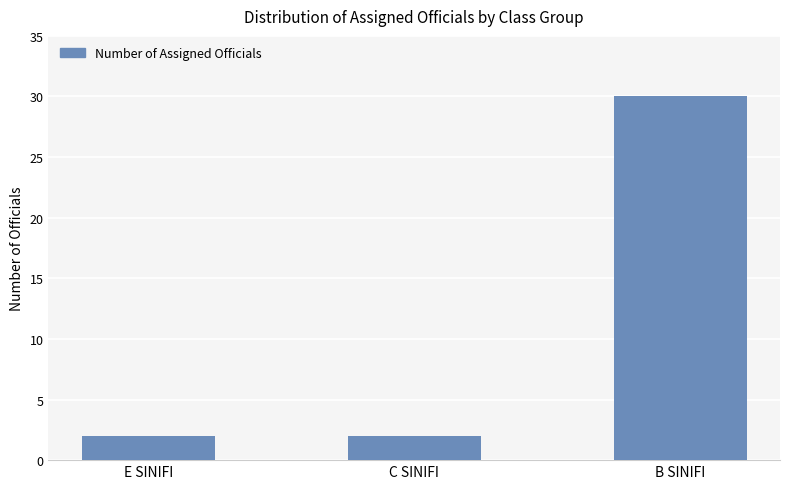

How many series are shown in this chart?

1